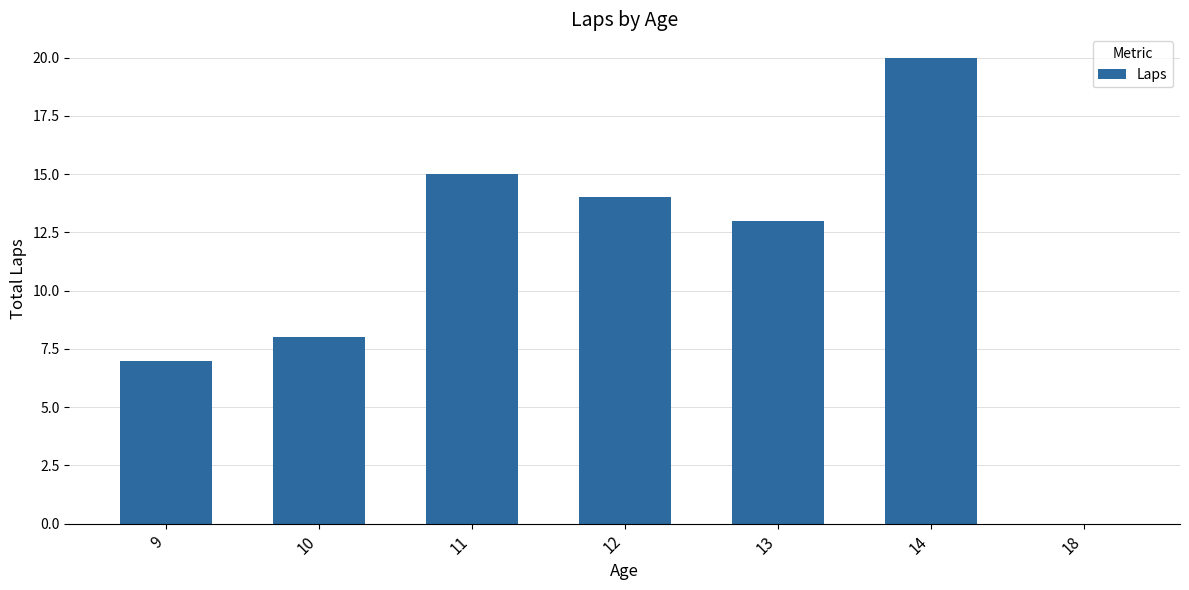

True or false: the data shows 23 at 12.

False